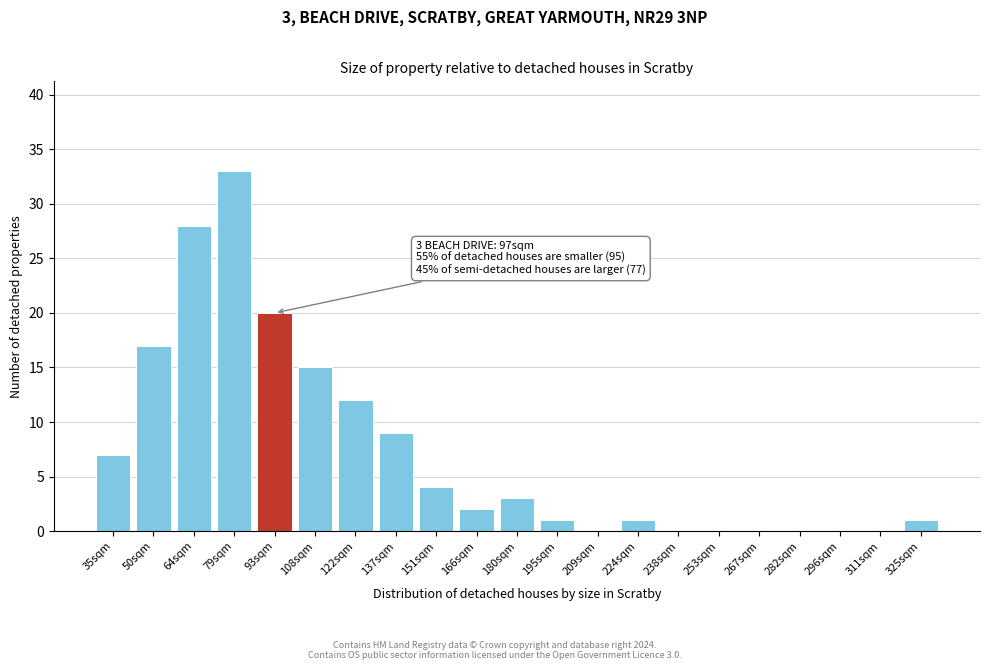

Reading left to right, what are all the values shown in this chart?

35sqm=7	50sqm=17	64sqm=28	79sqm=33	93sqm=20	108sqm=15	122sqm=12	137sqm=9	151sqm=4	166sqm=2	180sqm=3	195sqm=1	209sqm=0	224sqm=1	238sqm=0	253sqm=0	267sqm=0	282sqm=0	296sqm=0	311sqm=0	325sqm=1